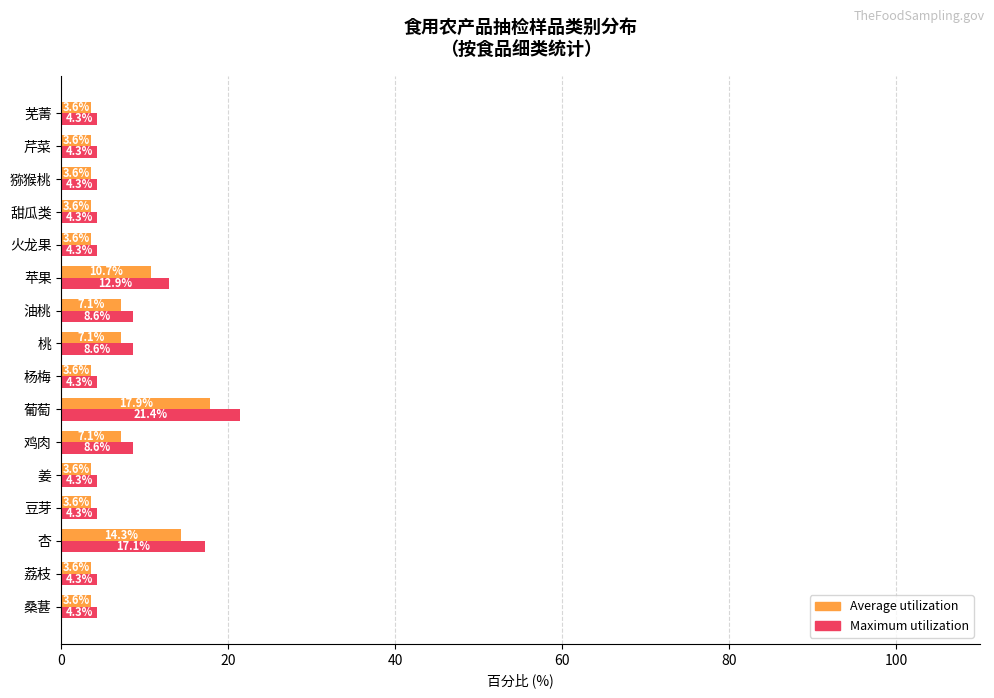

What value does the Average utilization series have at 火龙果?

3.6